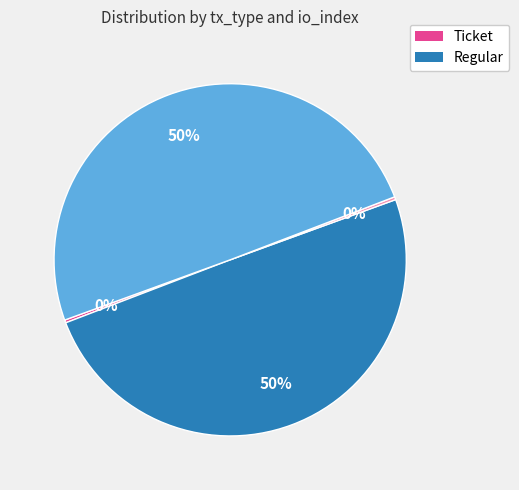

To the nearest percent, what is the average slice percentage?

25%